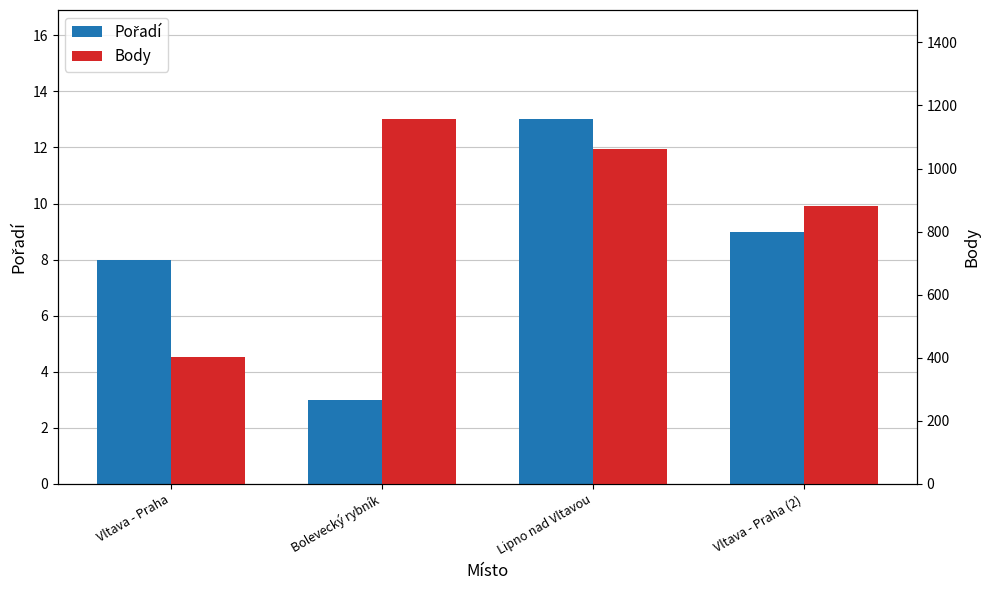

What is the difference between the maximum and minimum values in the Body series?

752